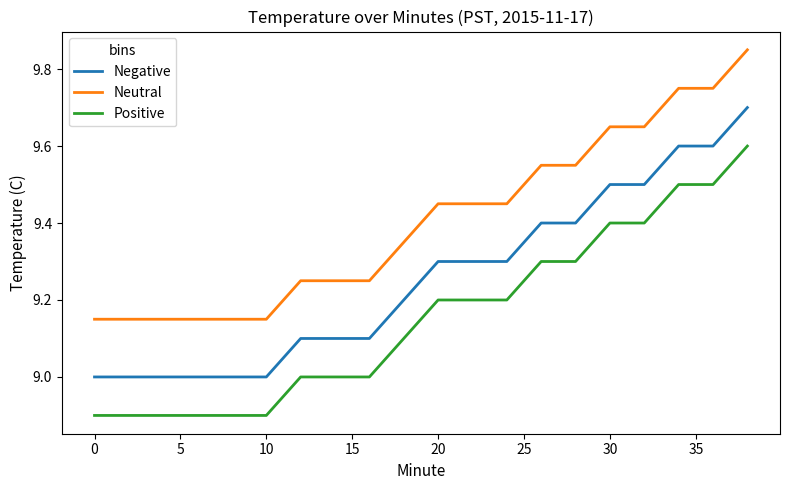

Rank the series by their average value, from lowest to highest.

Positive, Negative, Neutral